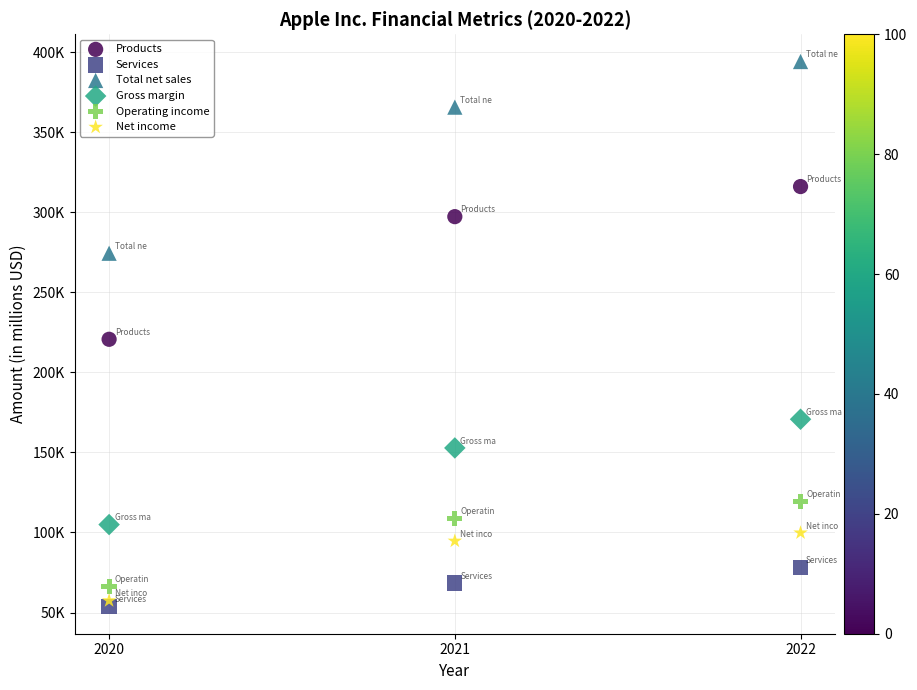

Which series has the largest Y range (max minus min)?

Total net sales